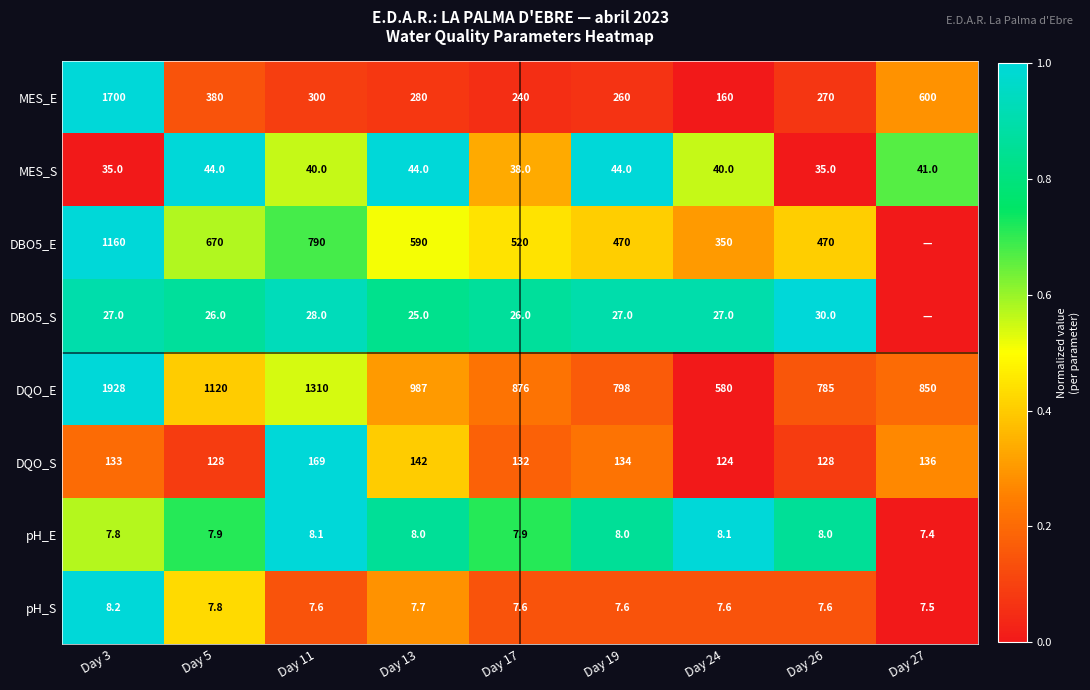

At which label is pH_S closest to 7?

Day 27